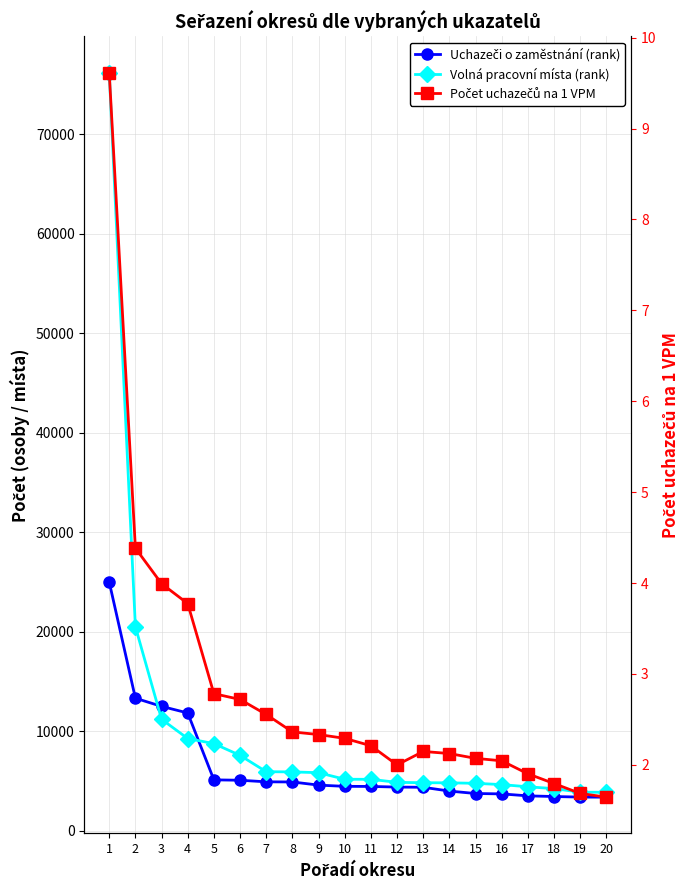

Is it true that Počet uchazečů na 1 VPM equals 3.4 at 8?

False